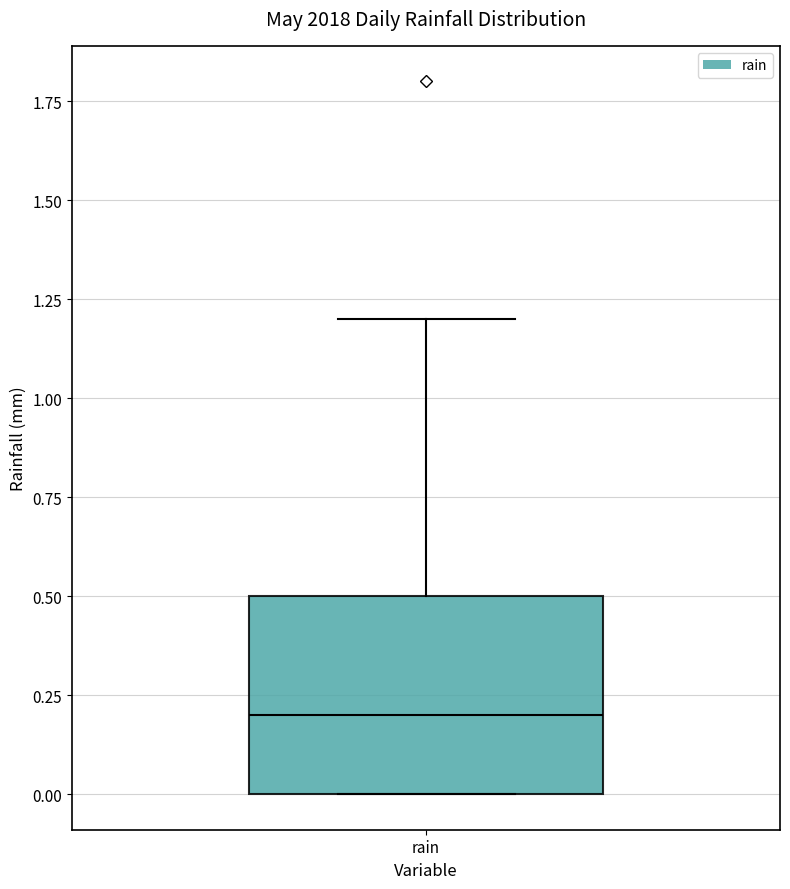

Where does the median line of the box for rain sit on the y-axis? The values are not printed on the chart, so give them approximately, as read against the axis.

0.2